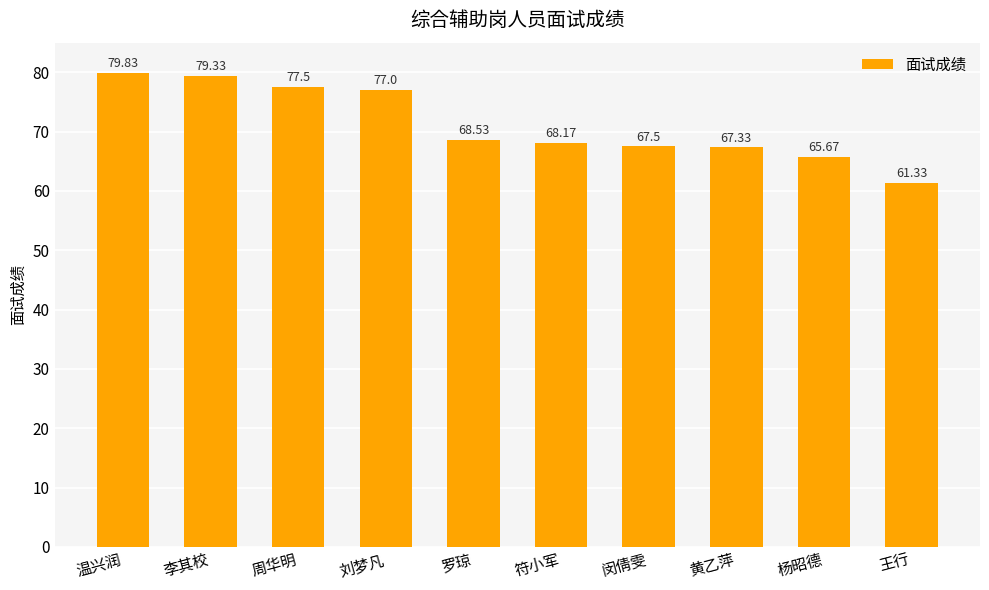

Which has a higher value, 王行 or 周华明?

周华明